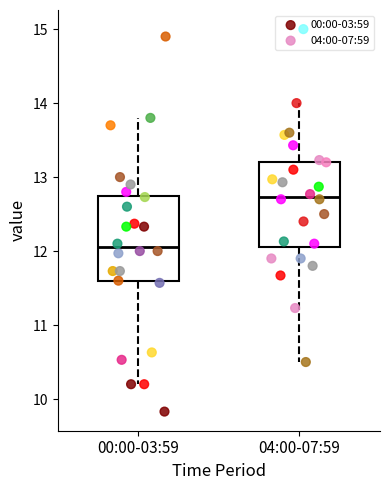

Which box has the lowest median line?

00:00-03:59